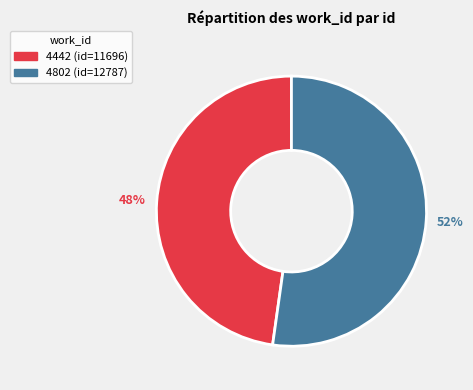

To the nearest percent, what is the difference between the largest and smallest slice percentages?

4%